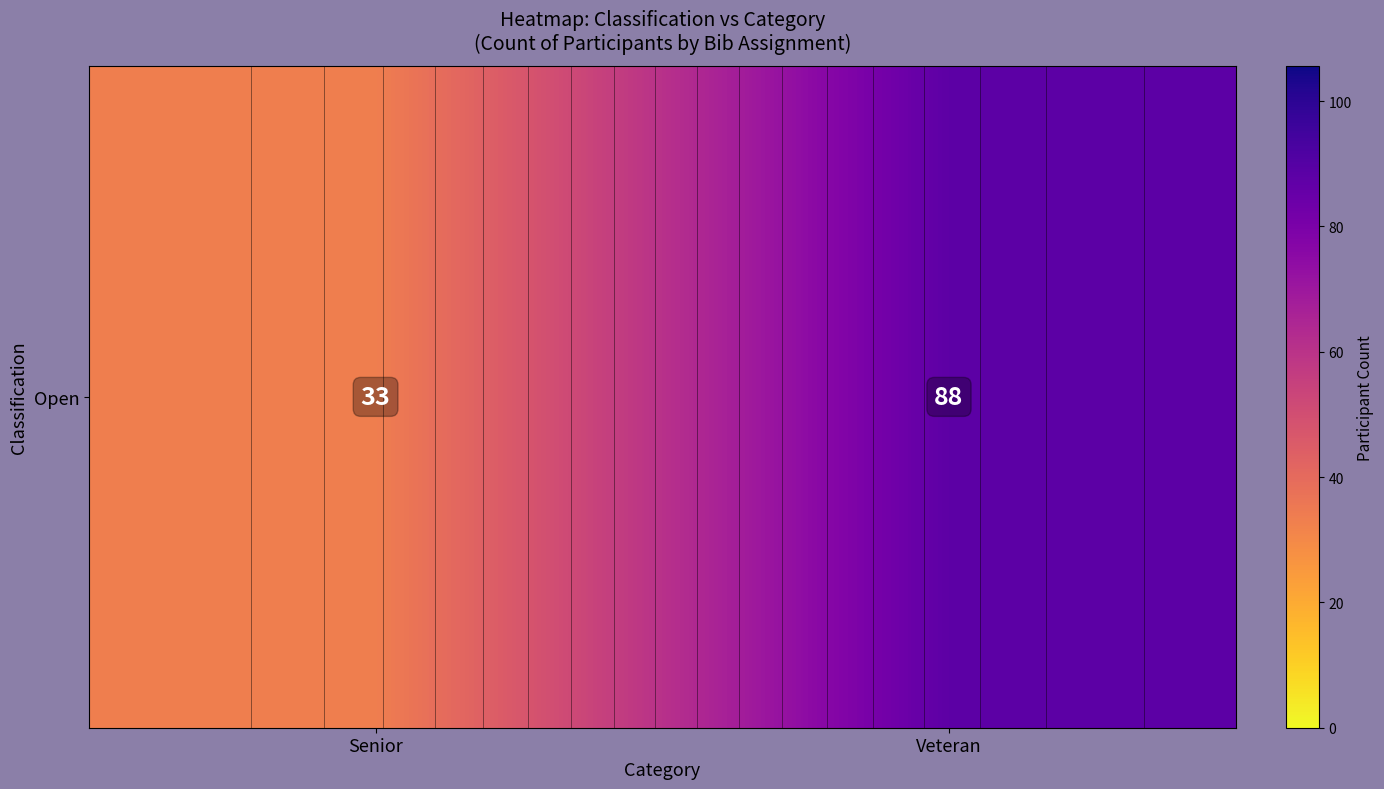

Read the value at Senior, to the nearest 5.

35